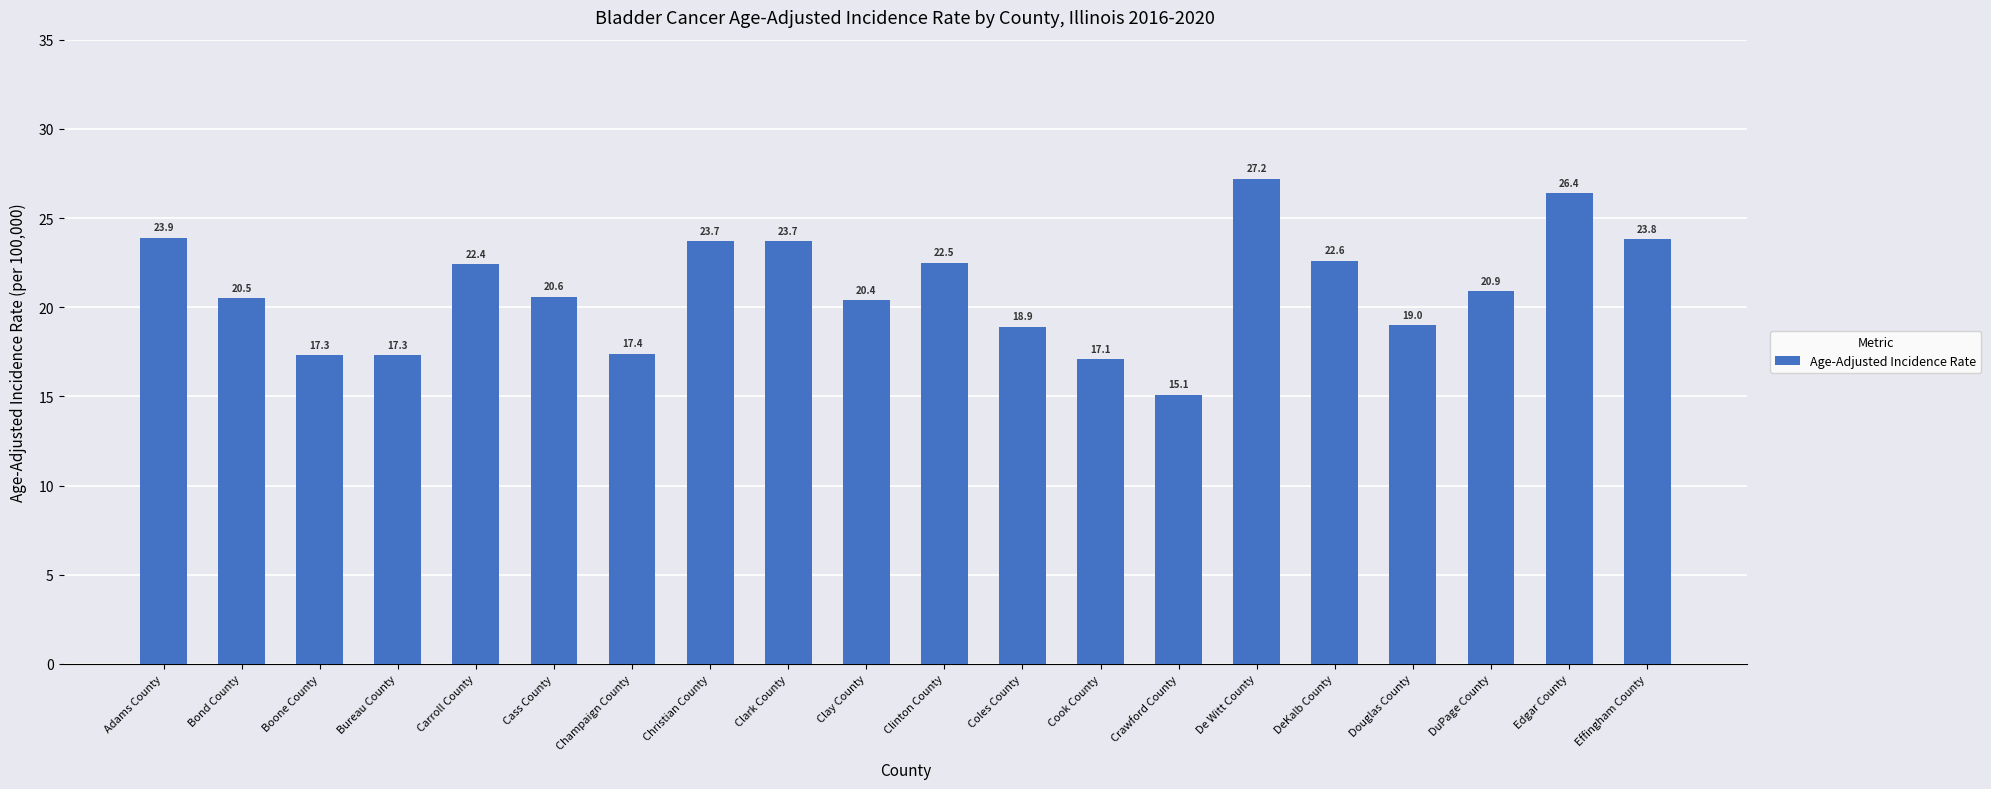

What is the label of the 17th bar from the right?

Bureau County